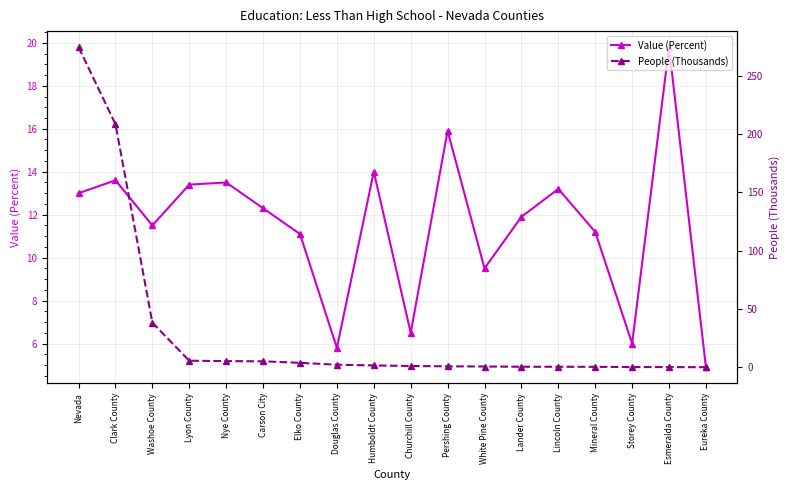

Reading left to right, what are all the values shown in this chart?

Value (Percent): Nevada=13.0	Clark County=13.6	Washoe County=11.5	Lyon County=13.4	Nye County=13.5	Carson City=12.3	Elko County=11.1	Douglas County=5.8	Humboldt County=14.0	Churchill County=6.5	Pershing County=15.9	White Pine County=9.5	Lander County=11.9	Lincoln County=13.2	Mineral County=11.2	Storey County=6.0	Esmeralda County=19.8	Eureka County=4.9
People (Thousands): Nevada=274.8	Clark County=208.6	Washoe County=38.3	Lyon County=5.6	Nye County=5.3	Carson City=5.1	Elko County=3.8	Douglas County=2.2	Humboldt County=1.6	Churchill County=1.1	Pershing County=0.8	White Pine County=0.7	Lander County=0.5	Lincoln County=0.4	Mineral County=0.4	Storey County=0.2	Esmeralda County=0.2	Eureka County=0.1